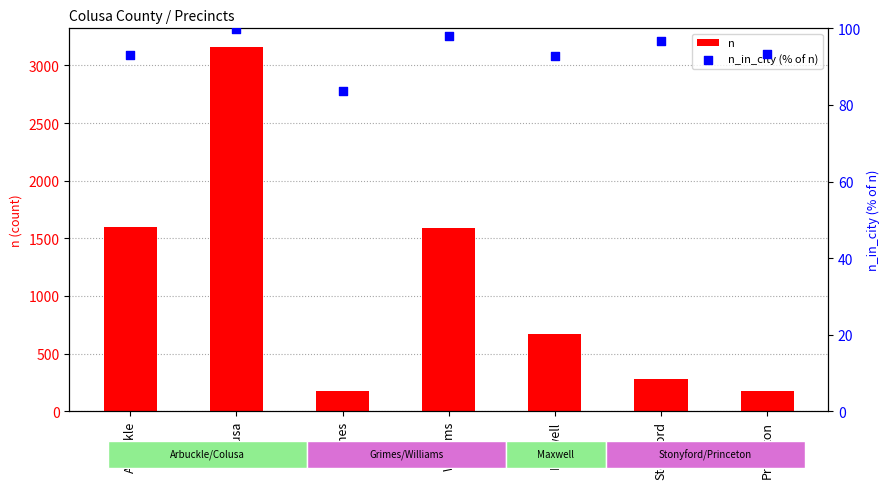

At which category is the sum across all series the highest?

Colusa